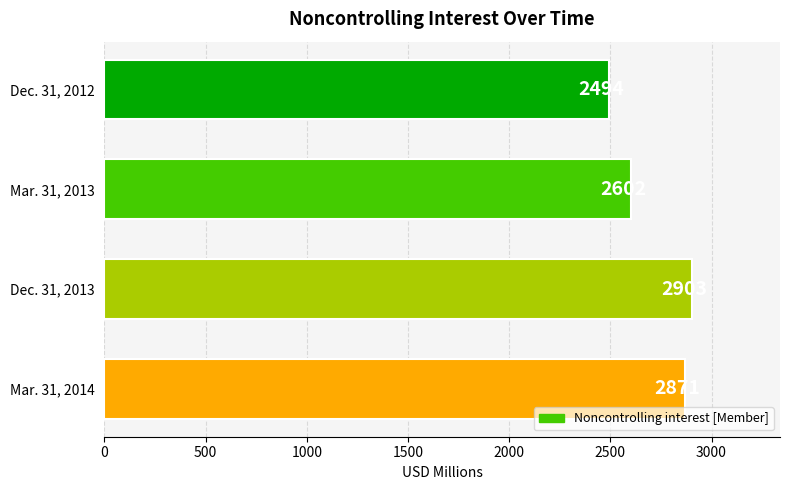

At which label is the value closest to 2698?

Mar. 31, 2013